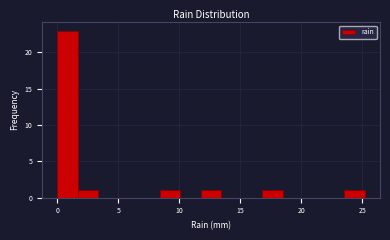

Read against the x-axis, roughly where is the centre of the tallest bar?

1.0